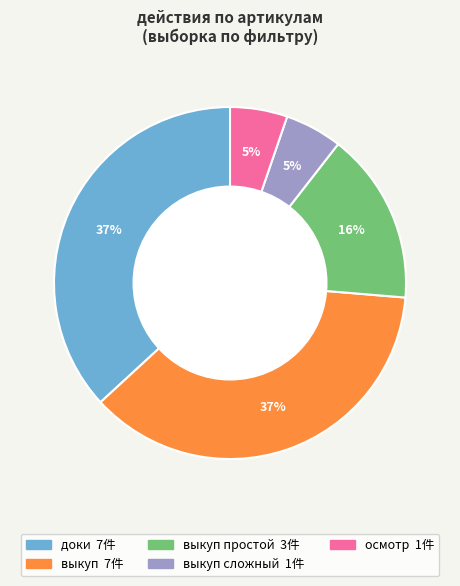

To the nearest percent, what is the difference between the largest and smallest slice percentages?

32%